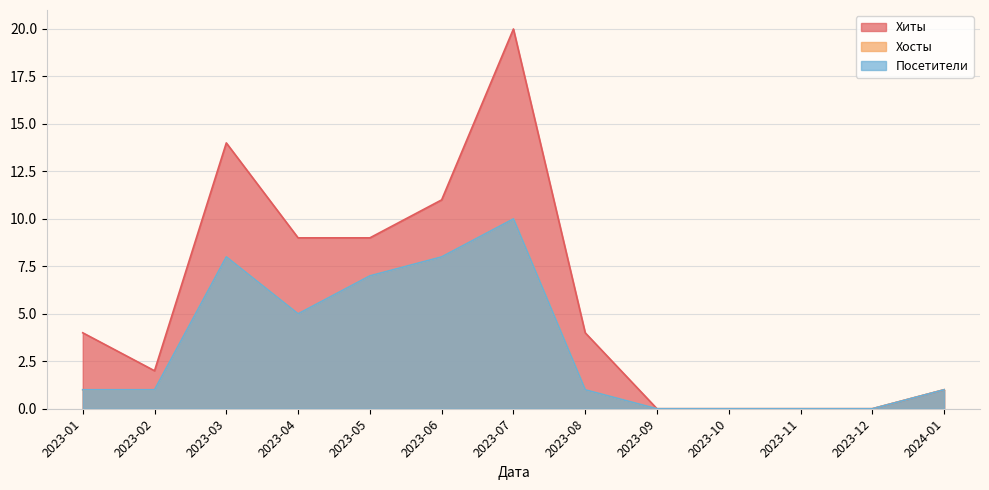

How many categories are shown in the chart?

13